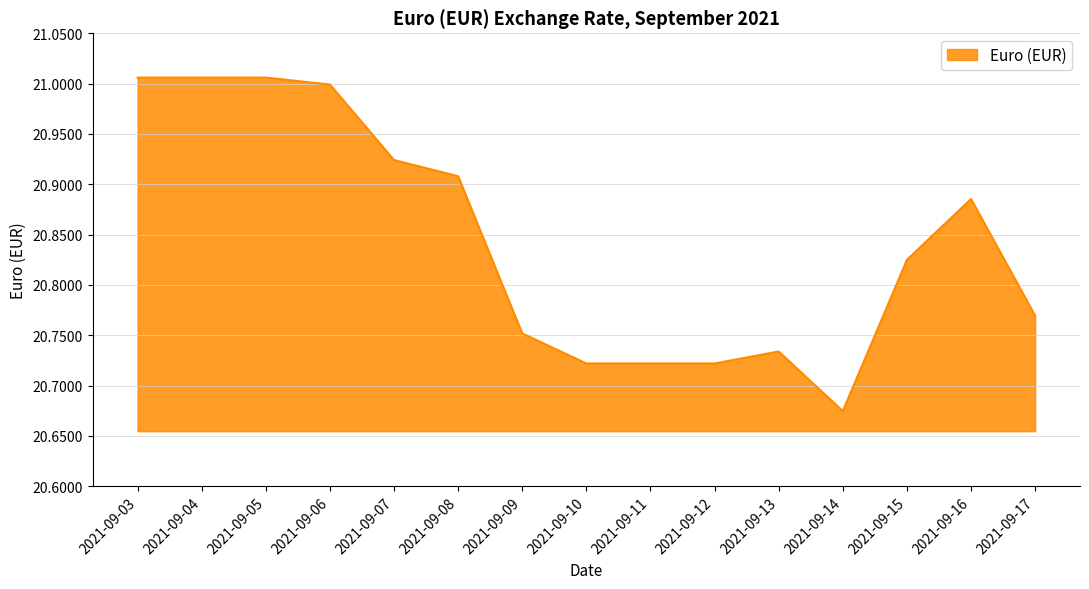

What is the difference between the values at 2021-09-05 and 2021-09-13?

0.3